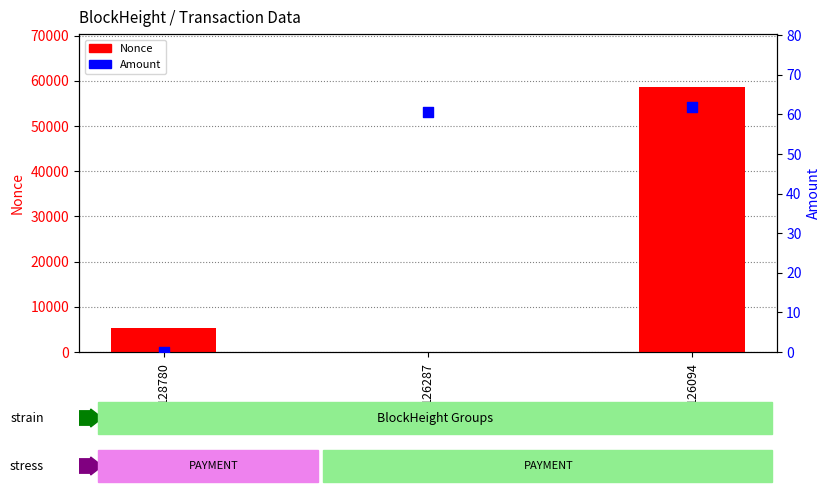

Is the value of Amount at 126287 greater than the value of Nonce at 126287?

Yes